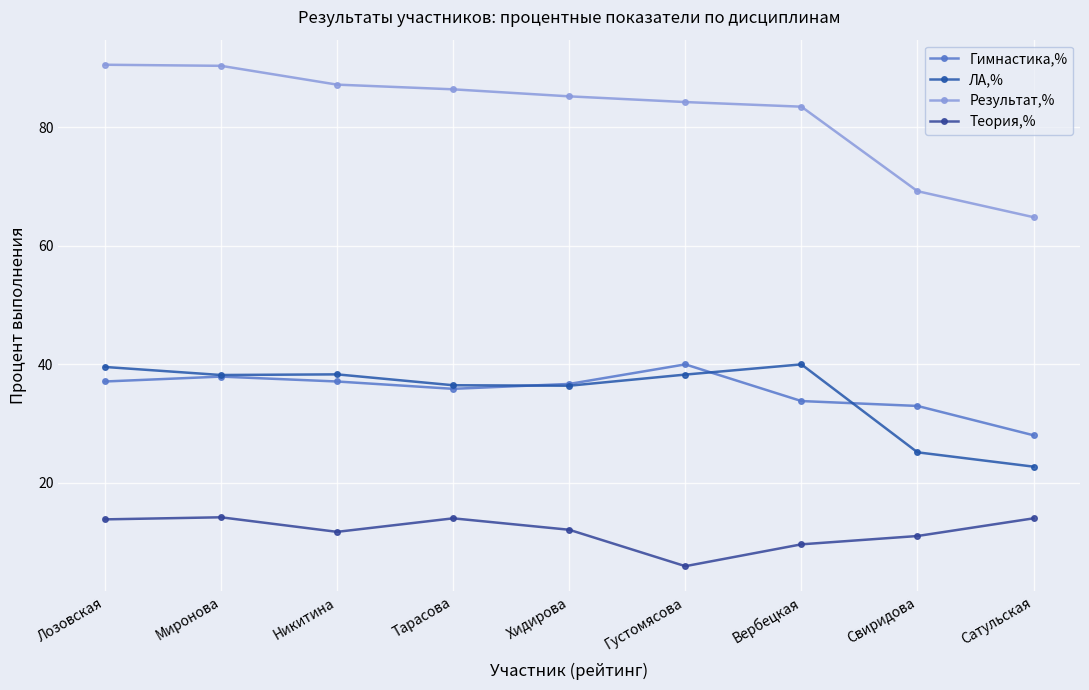

Between Хидирова and Свиридова, which is larger?

Хидирова